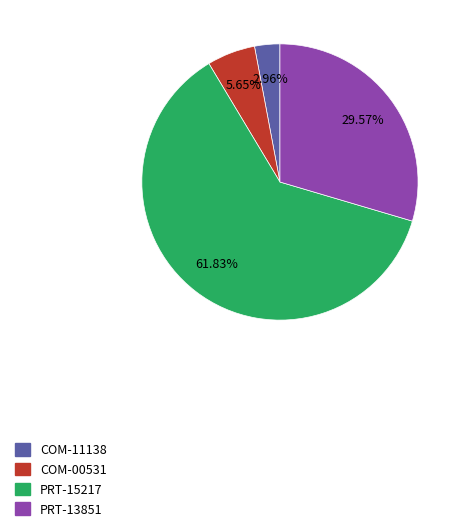

Between COM-00531 and PRT-15217, which is larger?

PRT-15217